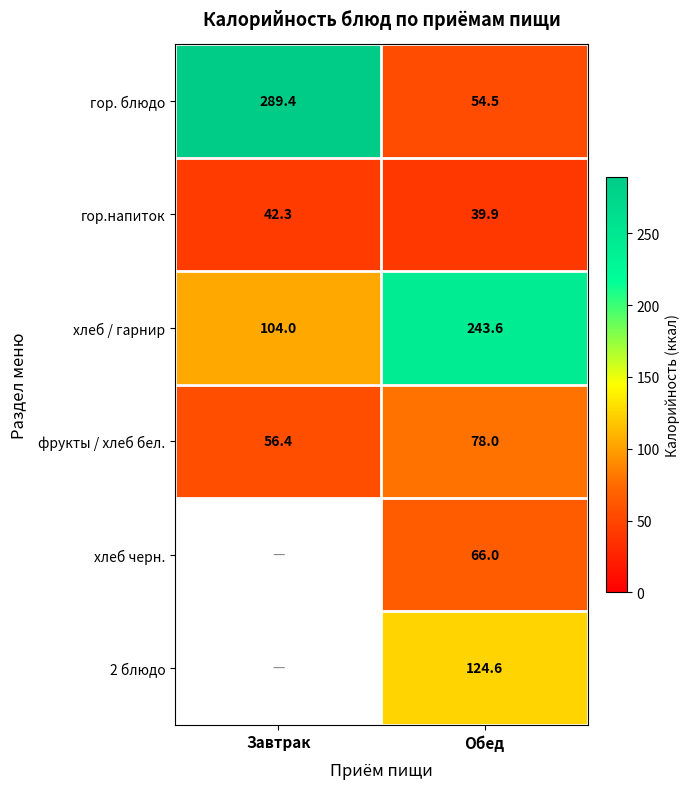

Is it true that фрукты / хлеб бел. equals 104.5 at Обед?

False